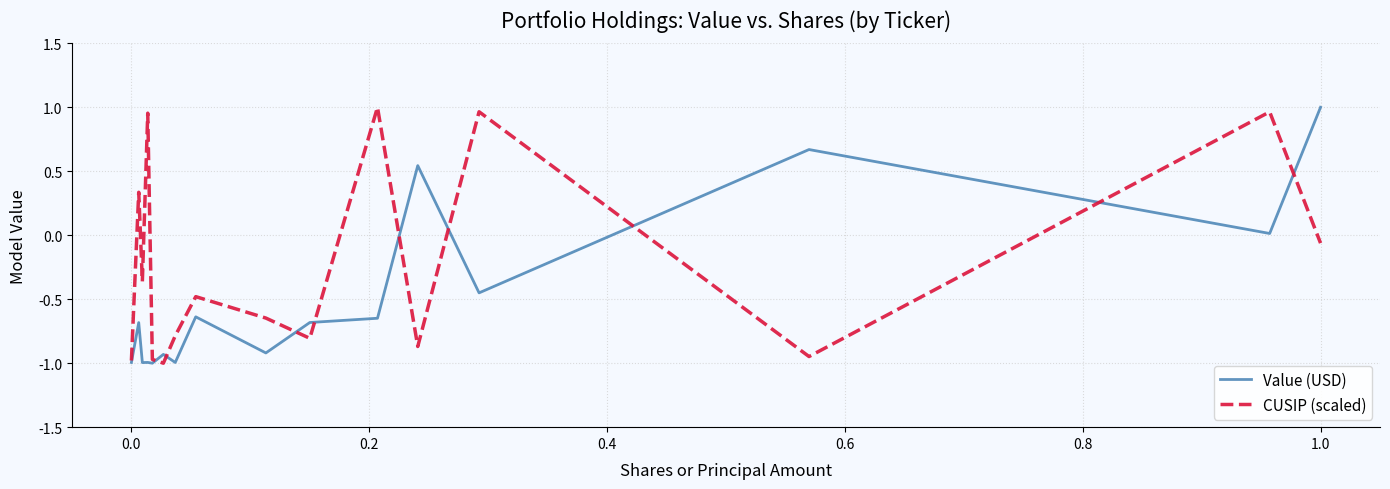

List the series in order of their overall mean, lowest first.

Value (USD), CUSIP (scaled)